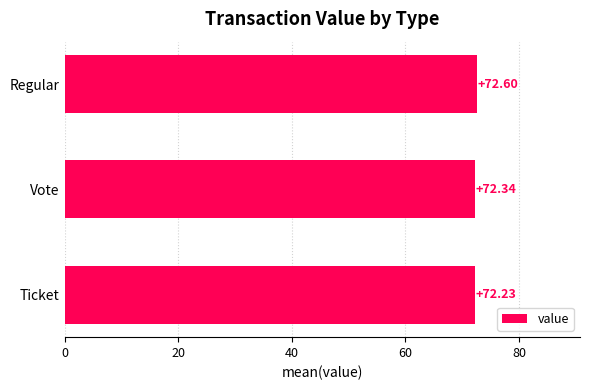

What is the sum of the values at Ticket and Vote?

144.6